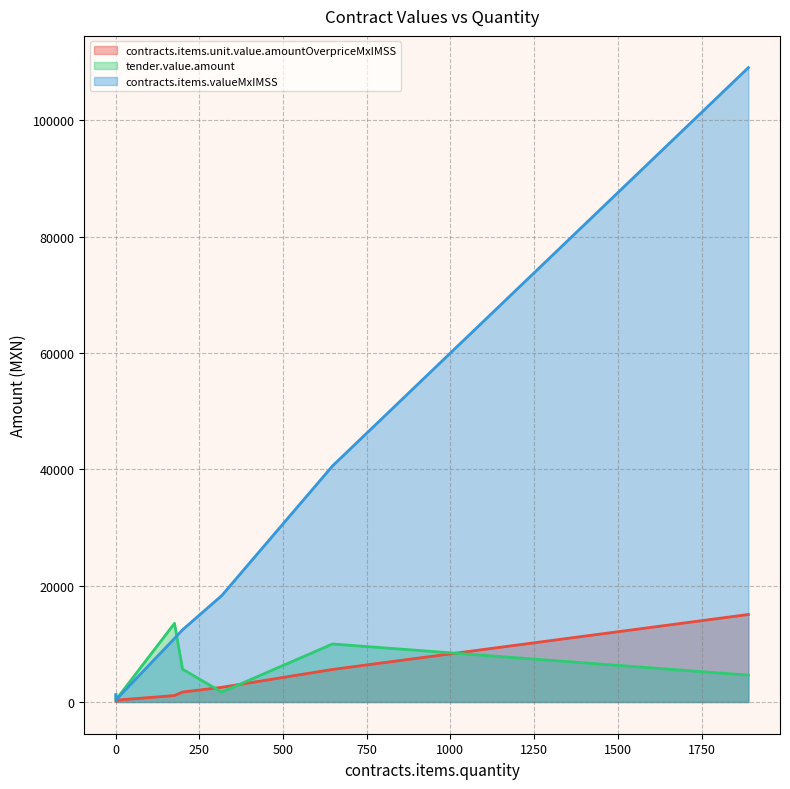

Rank the series at 1890 from lowest to highest value.

tender.value.amount, contracts.items.unit.value.amountOverpriceMxIMSS, contracts.items.valueMxIMSS